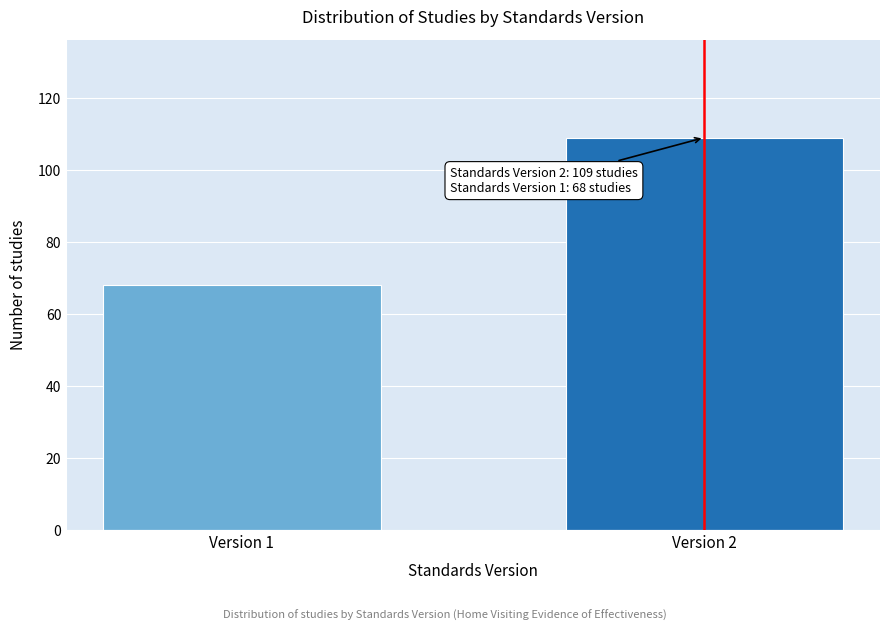

Reading left to right, list all the values displayed in this chart.

68	109